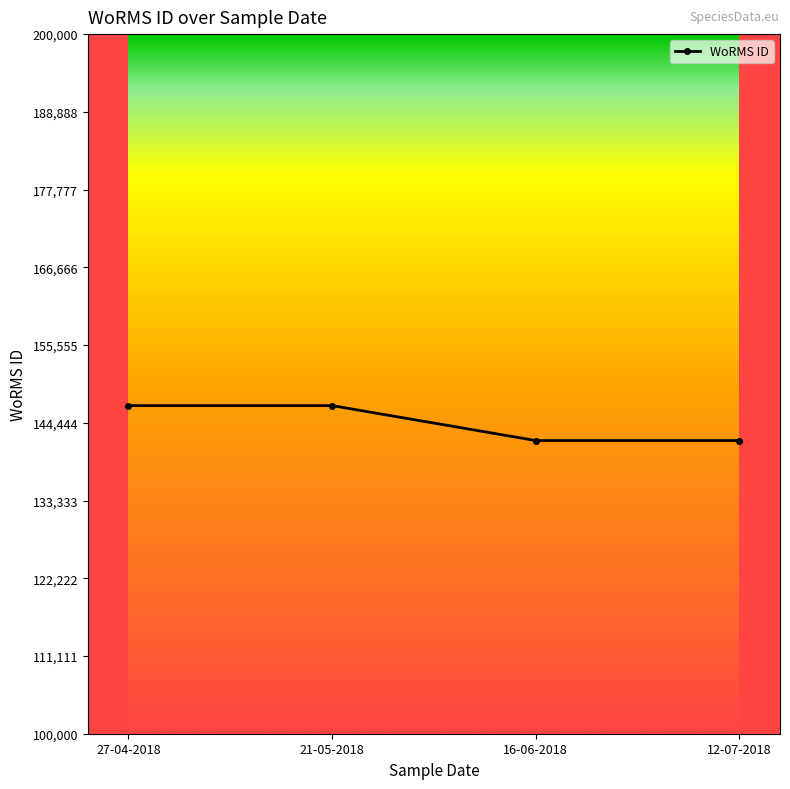

Reading right to left, list all the values displayed in this chart.

12-07-2018=141907	16-06-2018=141907	21-05-2018=146900	27-04-2018=146900